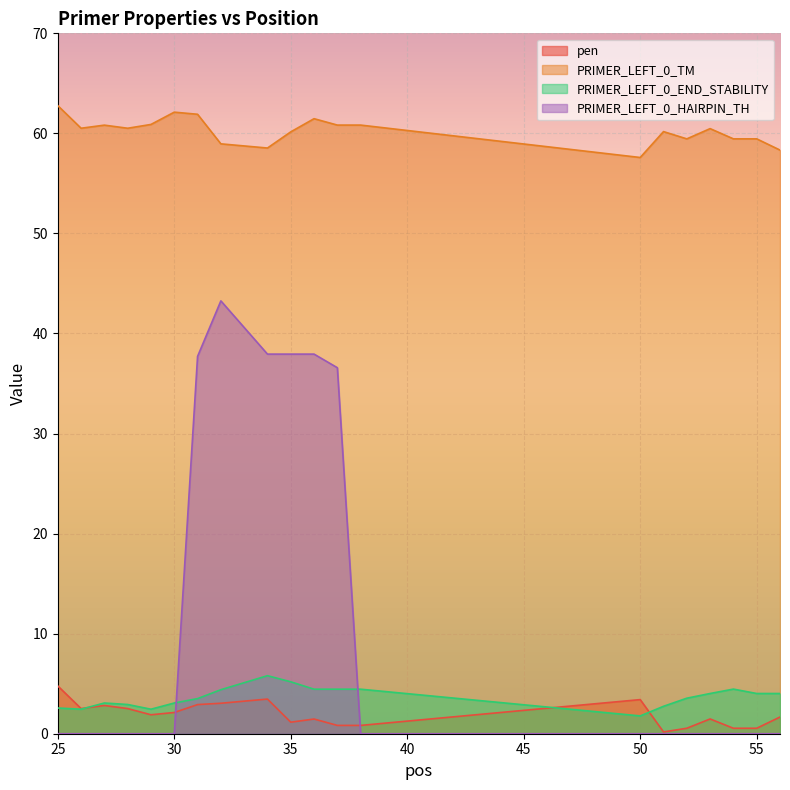

How many lines are shown in the chart?

4